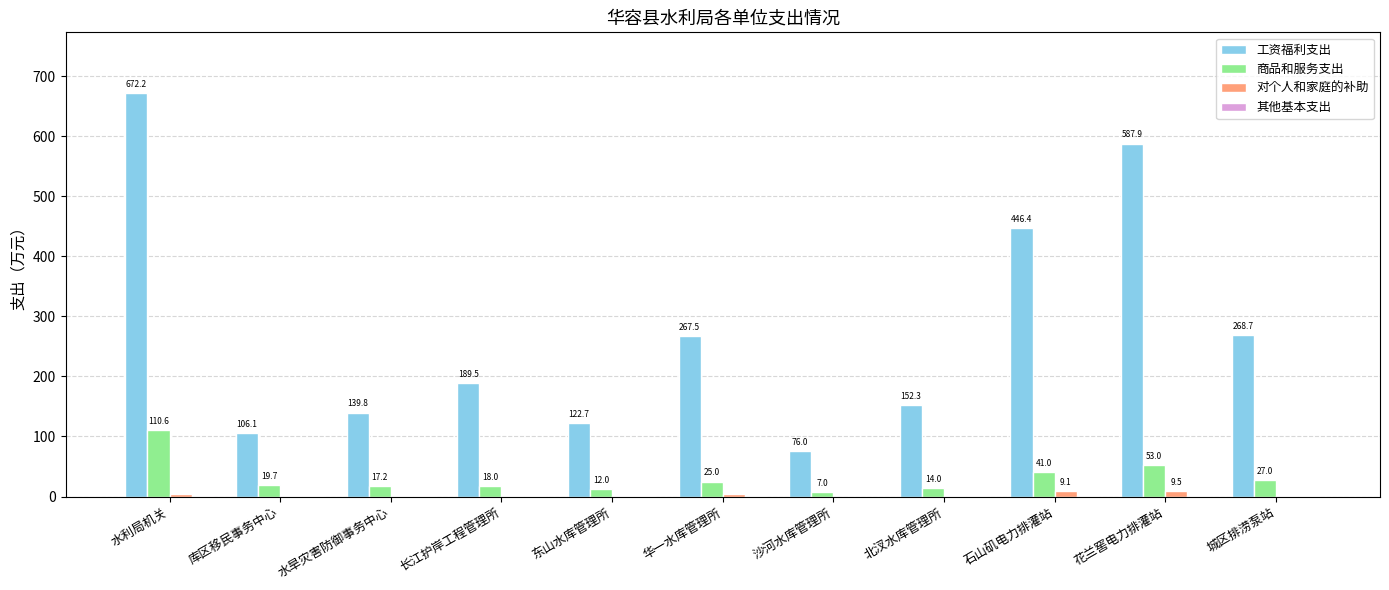

How many groups of bars are there?

11